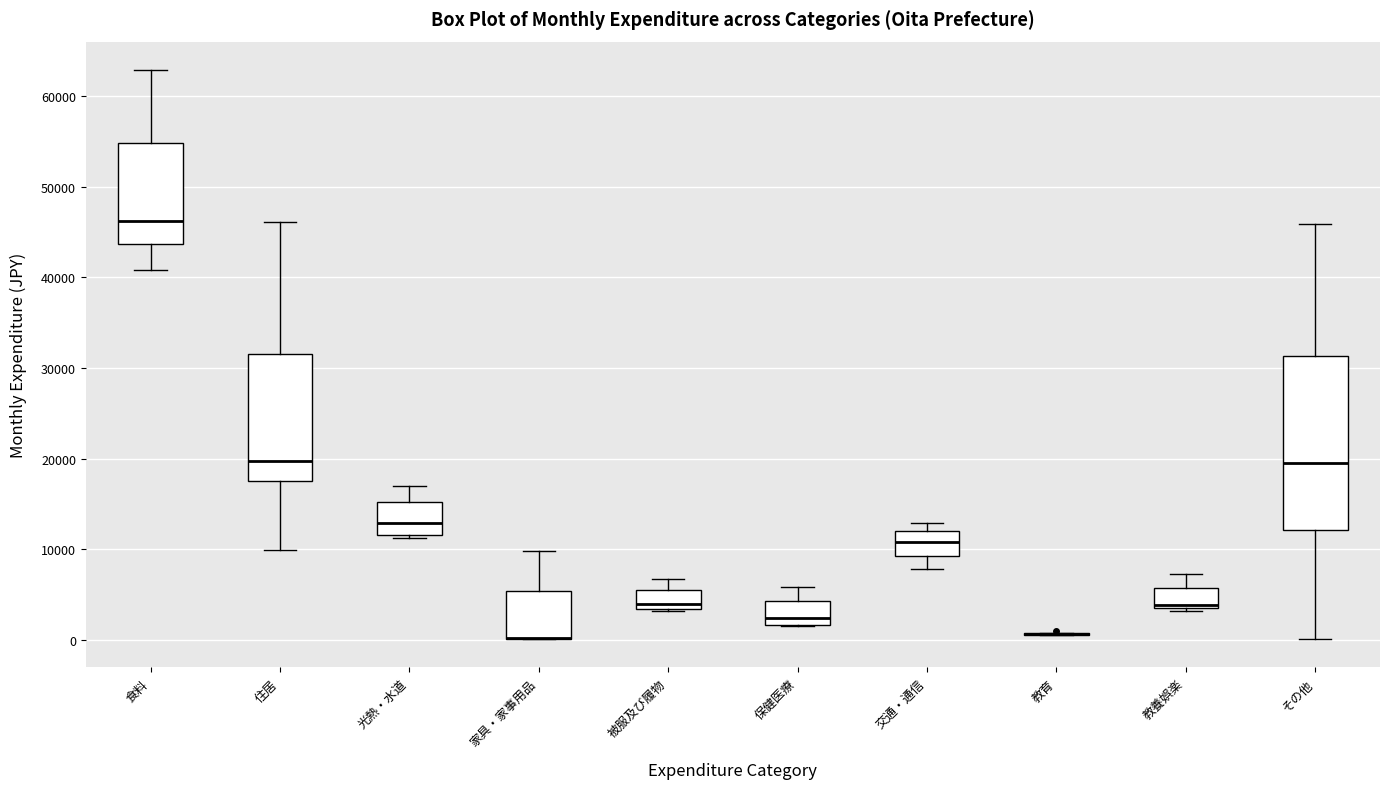

Reading left to right, read every box against the y-axis: the position of its median line, the range the box covers, and the ends of its whiskers. The values are not printed on the chart, so give them approximately, as read against the axis.

食料: median 46000, box 44000 to 55000, whiskers 41000 to 63000
住居: median 20000, box 17000 to 32000, whiskers 10000 to 46000
光熱・水道: median 13000, box 12000 to 15000, whiskers 11000 to 17000
家具・家事用品: median 0 (drawn on the box's lower edge), box 0 to 5000, whiskers 0 to 10000
被服及び履物: median 4000, box 3000 to 5000, whiskers 3000 to 7000
保健医療: median 2000 (just above the box's lower edge), box 2000 to 4000, whiskers 2000 to 6000
交通・通信: median 11000, box 9000 to 12000, whiskers 8000 to 13000
教育: box collapsed to a line at 1000, whiskers 0 to 1000
教養娯楽: median 4000, box 3000 to 6000, whiskers 3000 to 7000
その他: median 20000, box 12000 to 31000, whiskers 0 to 46000